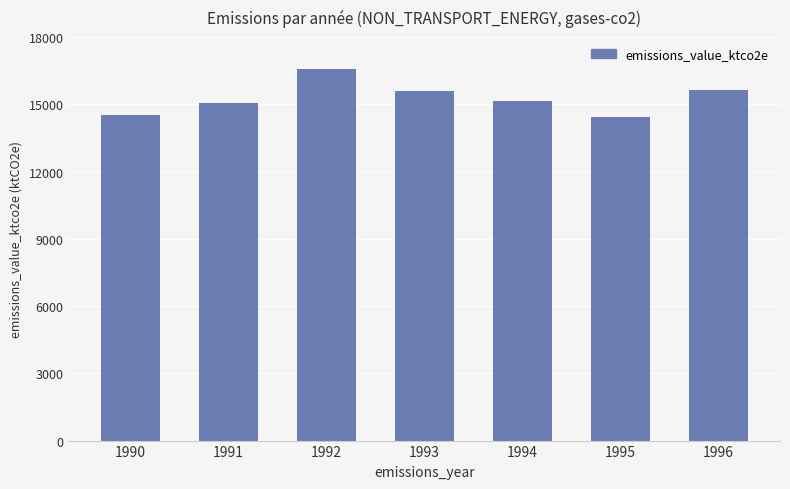

What is the difference between the values at 1995 and 1992?

2151.3